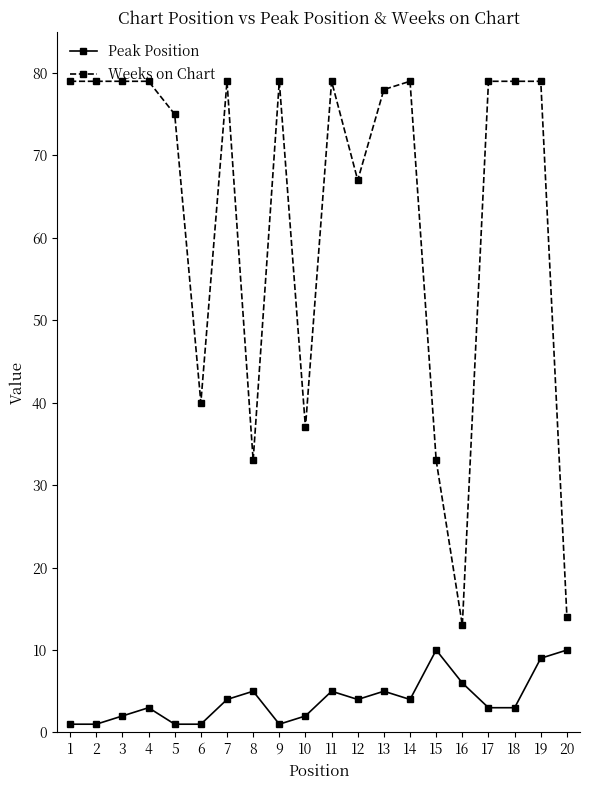

Rank the series by their maximum value, from highest to lowest.

Weeks on Chart, Peak Position